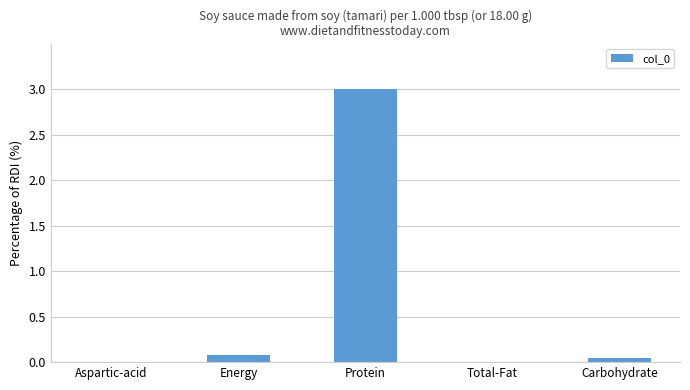

What is the sum of all values?

3.1